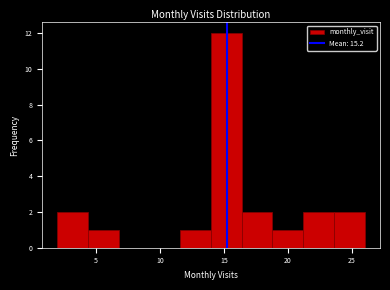

Over which range of the x-axis is the bar tallest?

14.0 to 16.4